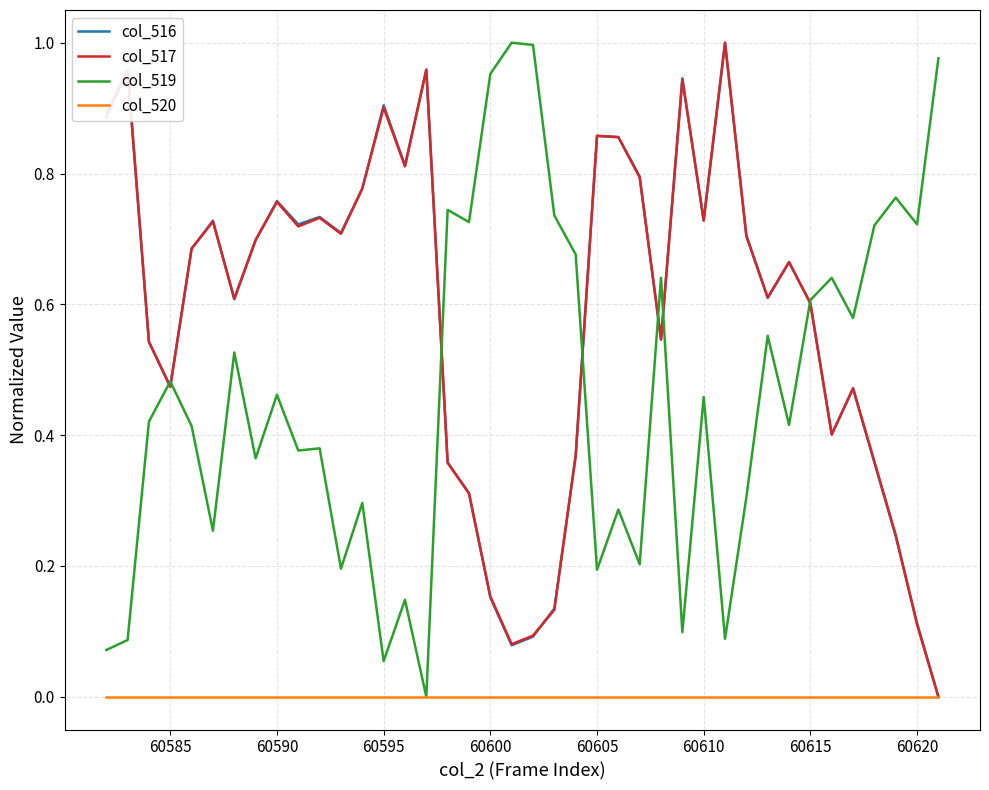

True or false: col_519 has more than 1 interior local peaks.

True